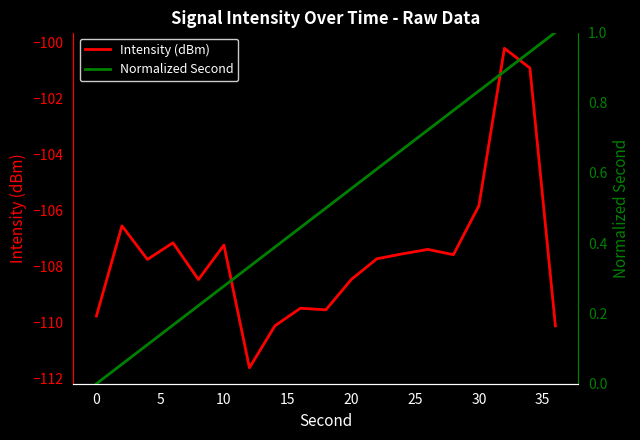

Count the number of categories in the chart.

19